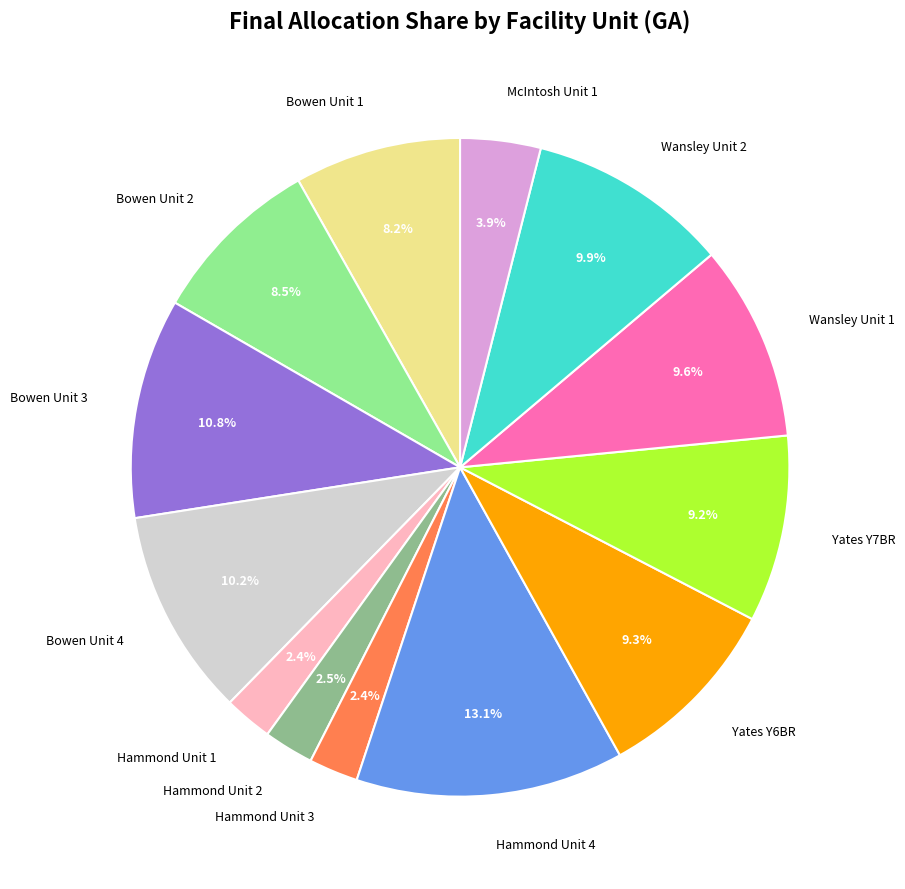

Is there any slice that represents more than half of the pie?

No